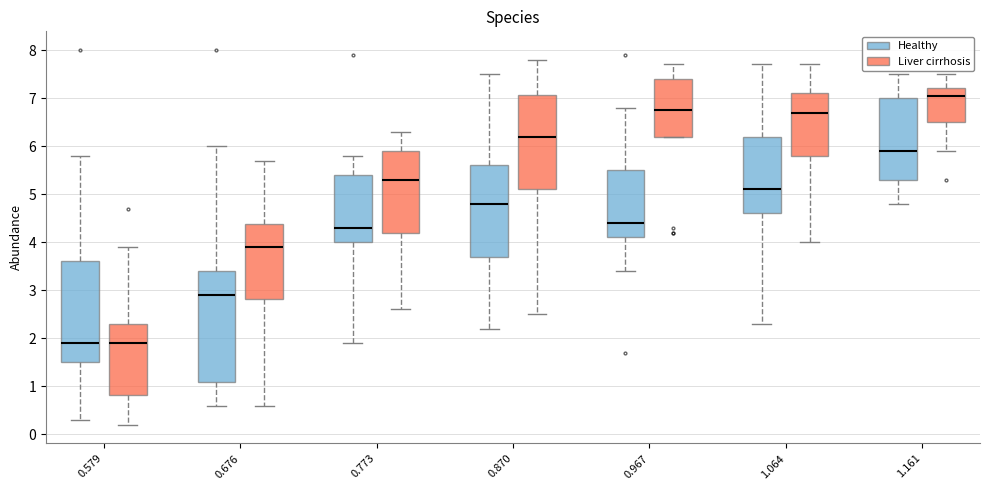

Reading left to right, read every box against the y-axis: the position of its median line, the range the box covers, and the ends of its whiskers. The values are not printed on the chart, so give them approximately, as read against the axis.

0.579 (Healthy): median 1.9, box 1.5 to 3.6, whiskers 0.3 to 5.8
0.579 (Liver cirrhosis): median 1.9, box 0.8 to 2.3, whiskers 0.2 to 3.9
0.676 (Healthy): median 2.9, box 1.1 to 3.4, whiskers 0.6 to 6.0
0.676 (Liver cirrhosis): median 3.9, box 2.8 to 4.4, whiskers 0.6 to 5.7
0.773 (Healthy): median 4.3, box 4.0 to 5.4, whiskers 1.9 to 5.8
0.773 (Liver cirrhosis): median 5.3, box 4.2 to 5.9, whiskers 2.6 to 6.3
0.870 (Healthy): median 4.8, box 3.7 to 5.6, whiskers 2.2 to 7.5
0.870 (Liver cirrhosis): median 6.2, box 5.1 to 7.1, whiskers 2.5 to 7.8
0.967 (Healthy): median 4.4, box 4.1 to 5.5, whiskers 3.4 to 6.8
0.967 (Liver cirrhosis): median 6.8, box 6.2 to 7.4, whiskers 6.2 to 7.7
1.064 (Healthy): median 5.1, box 4.6 to 6.2, whiskers 2.3 to 7.7
1.064 (Liver cirrhosis): median 6.7, box 5.8 to 7.1, whiskers 4.0 to 7.7
1.161 (Healthy): median 5.9, box 5.3 to 7.0, whiskers 4.8 to 7.5
1.161 (Liver cirrhosis): median 7.1, box 6.5 to 7.2, whiskers 5.9 to 7.5